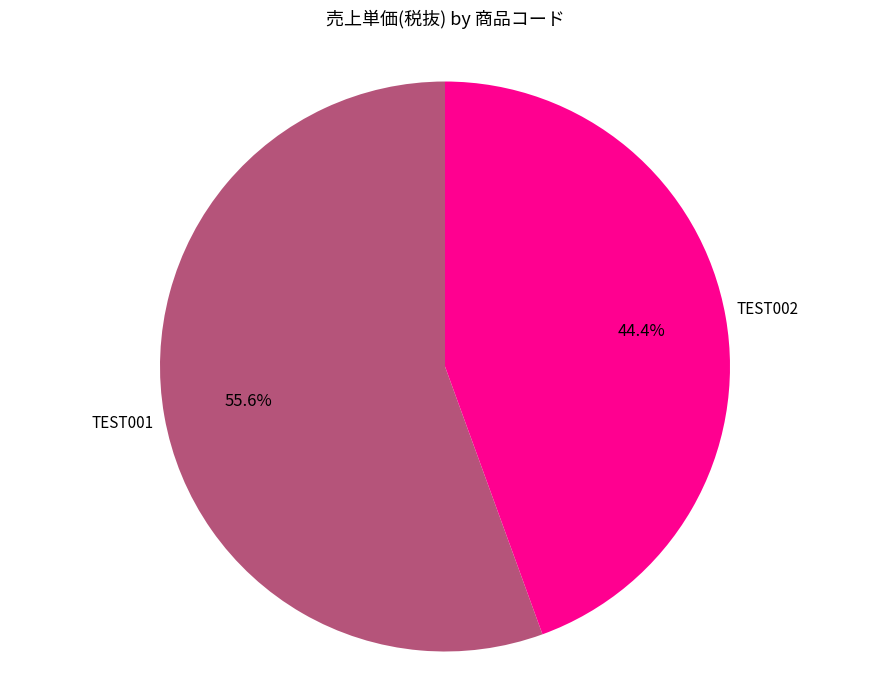

Does any single category account for the majority?

Yes